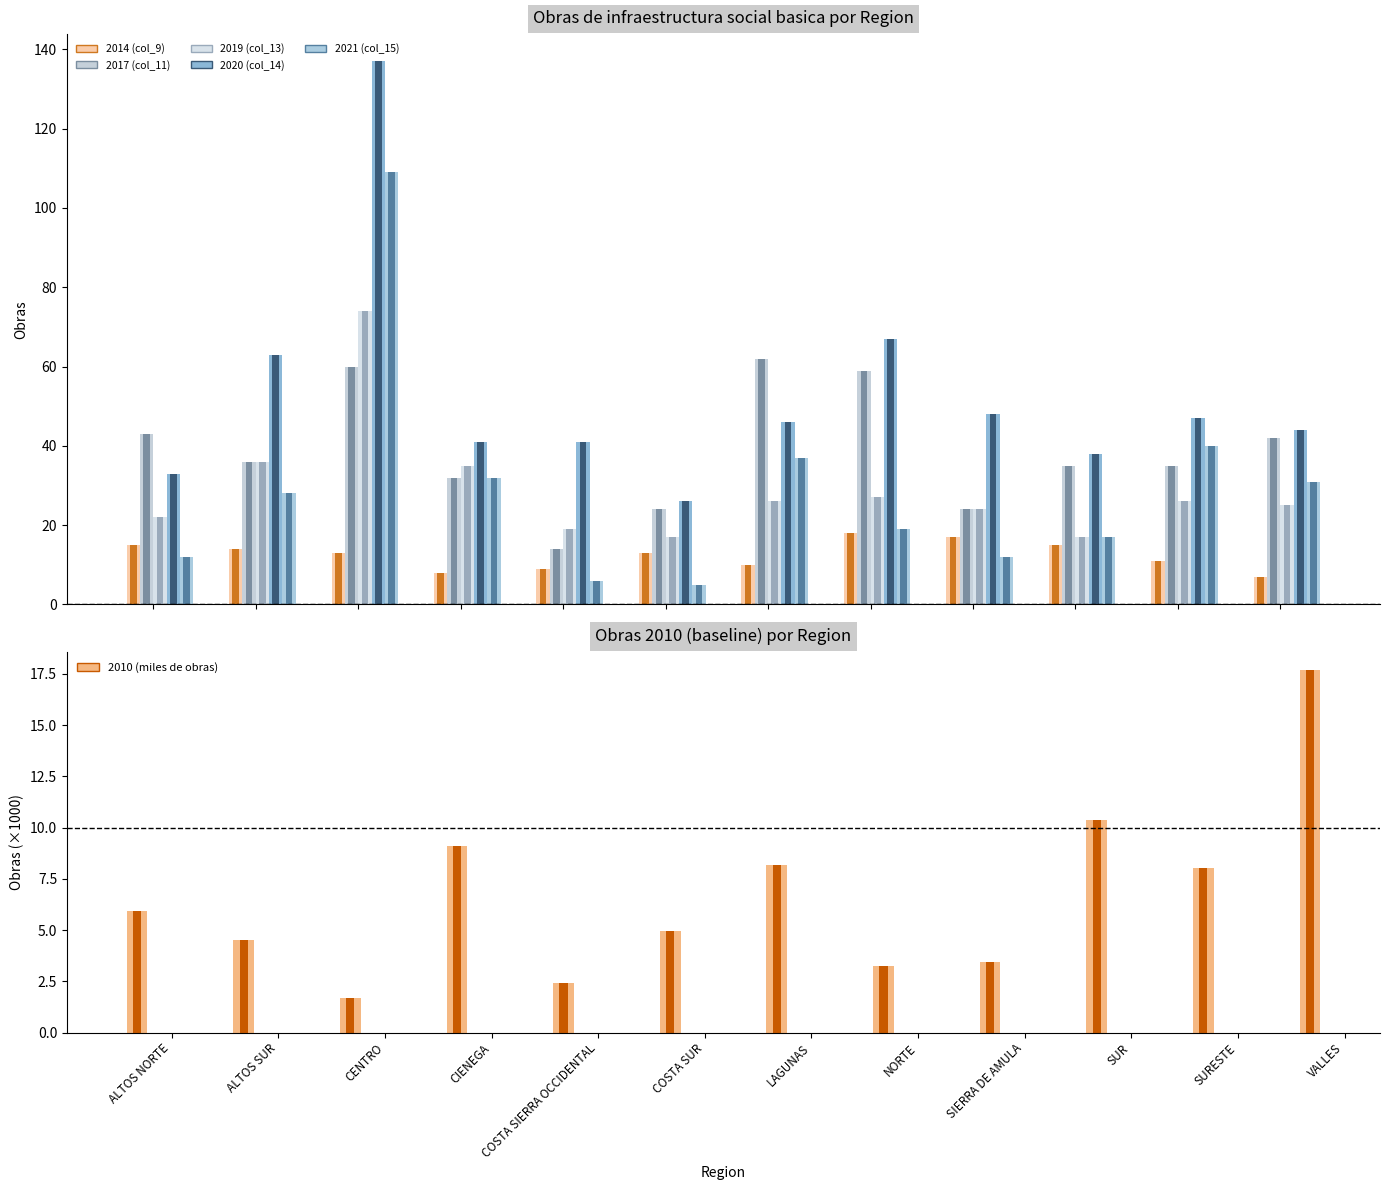

List the labels in order of 2021 (col_15) value, largest first.

CENTRO, SURESTE, LAGUNAS, CIENEGA, VALLES, ALTOS SUR, NORTE, SUR, ALTOS NORTE, SIERRA DE AMULA, COSTA SIERRA OCCIDENTAL, COSTA SUR